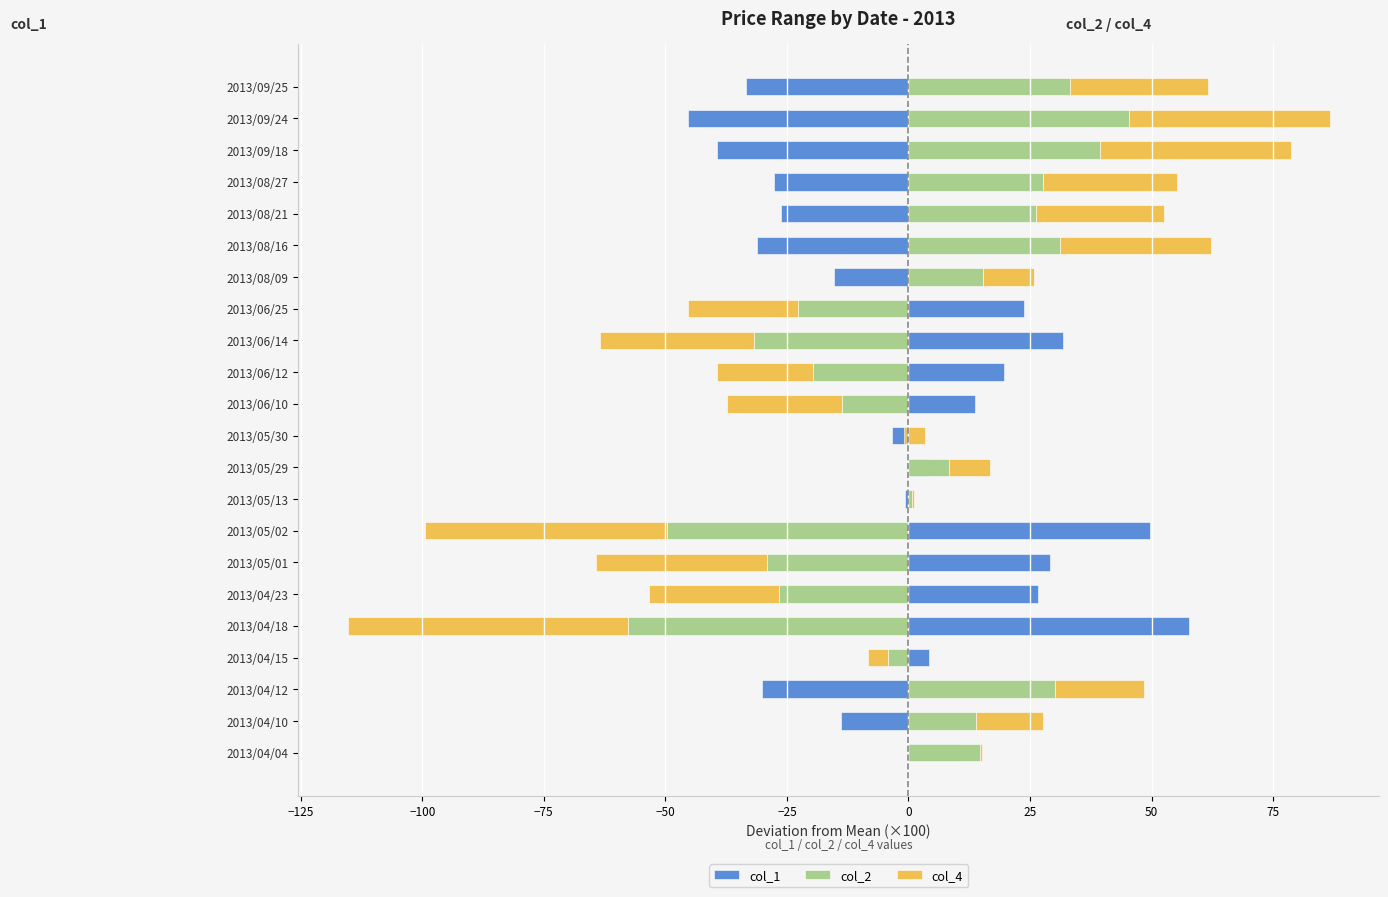

What is the difference between the col_1 values at 2013/09/24 and 2013/05/29?

50.0